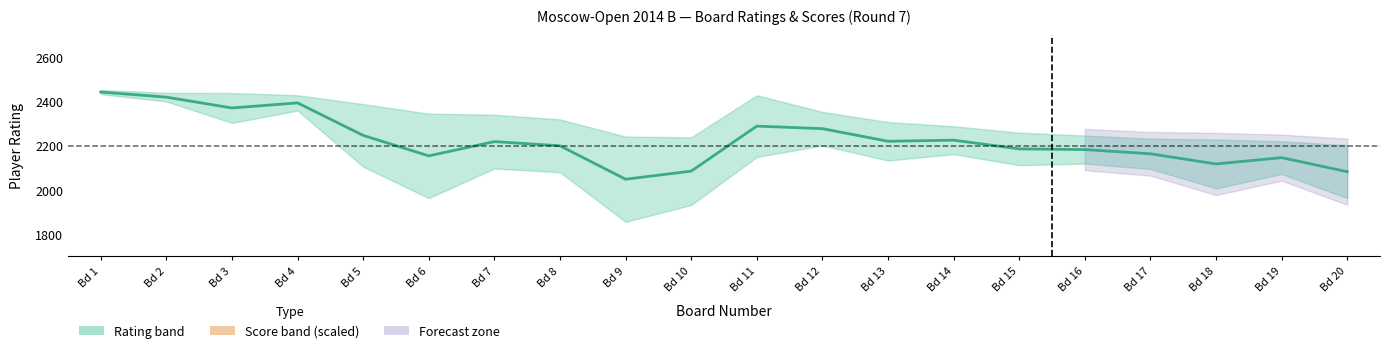

What is the minimum value shown in the chart?

2048.5